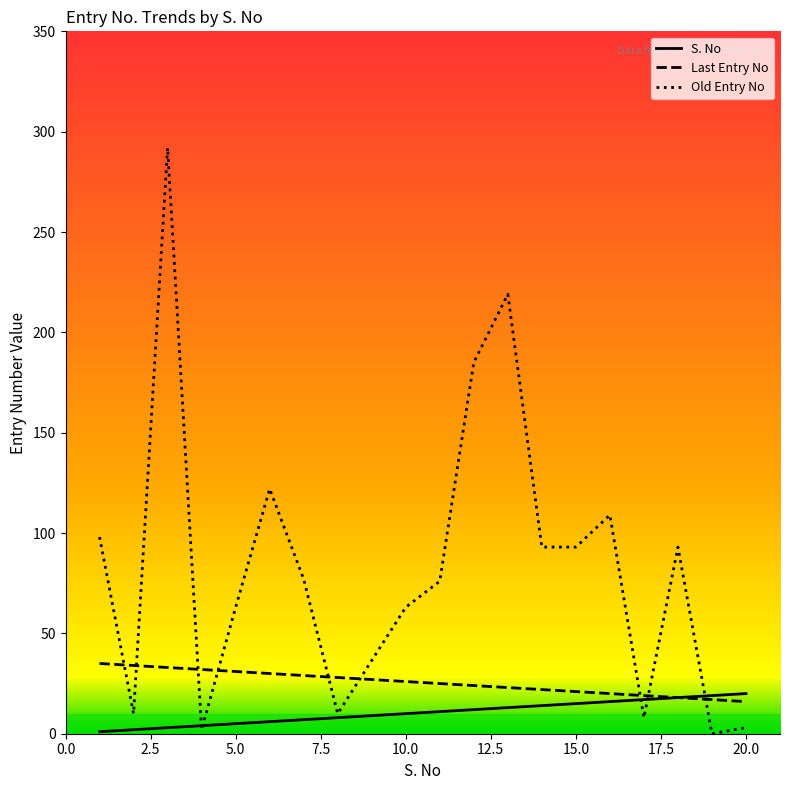

Rank the series by their average value, from lowest to highest.

S. No, Last Entry No, Old Entry No